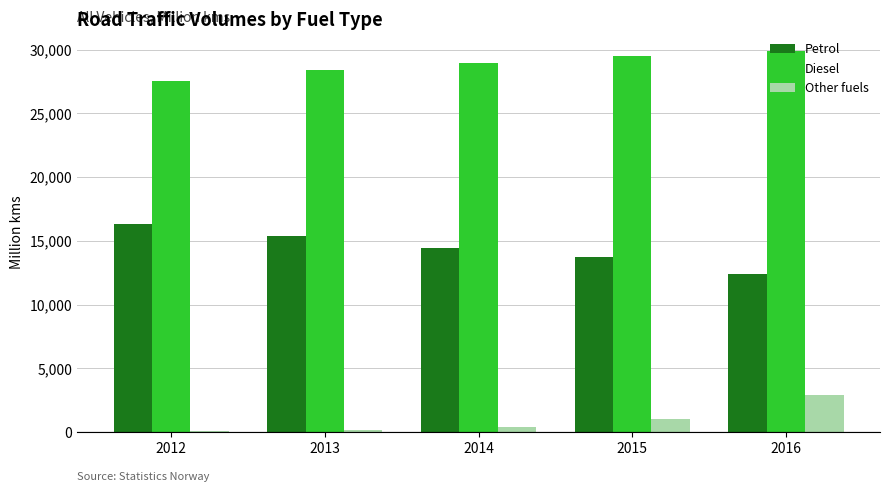

Which series has the widest spread of values?

Petrol